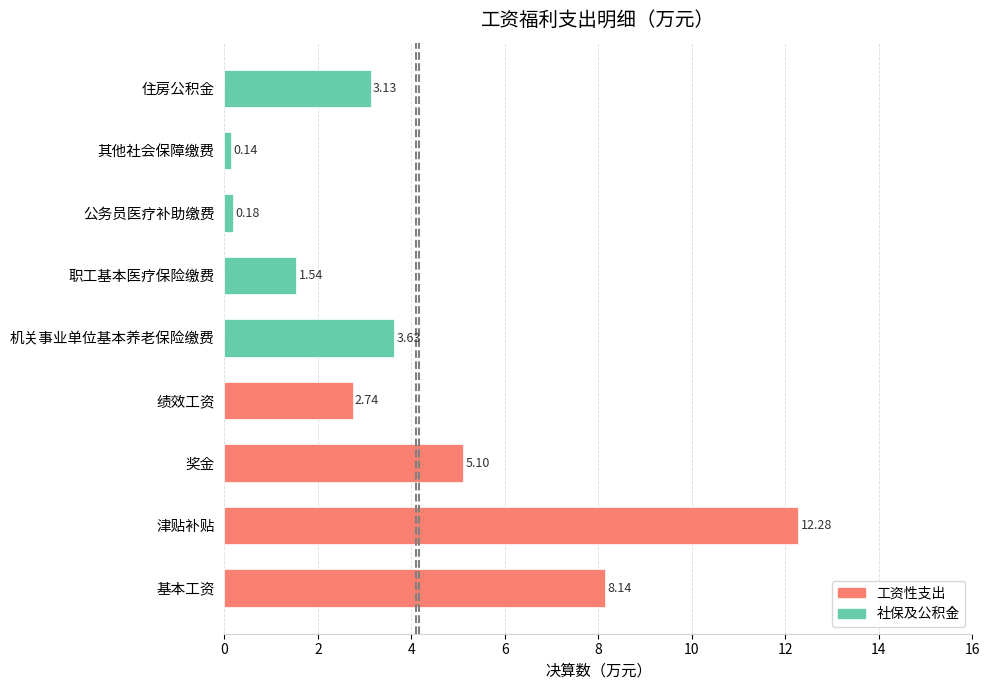

What is the difference between the values at 其他社会保障缴费 and 奖金?

5.0